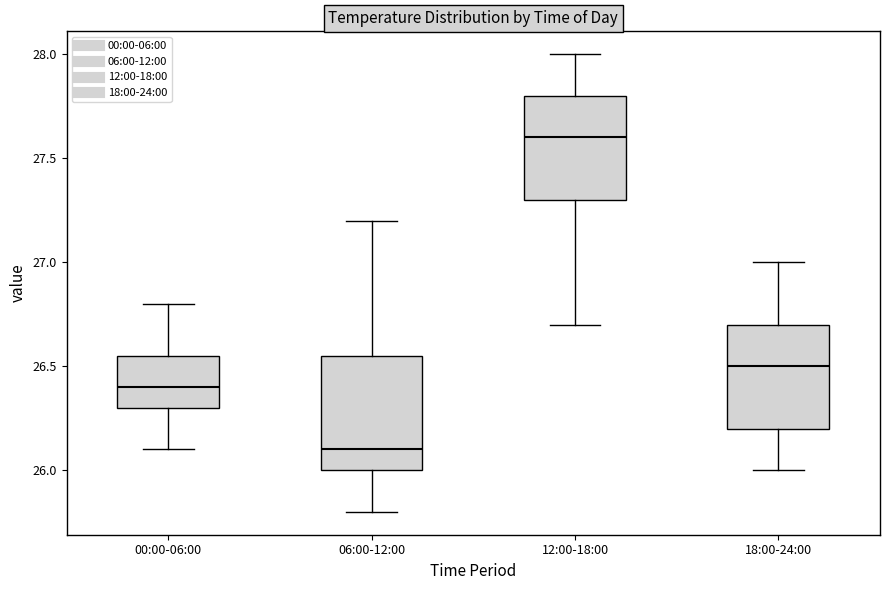

Which box's median line is the lowest?

06:00-12:00